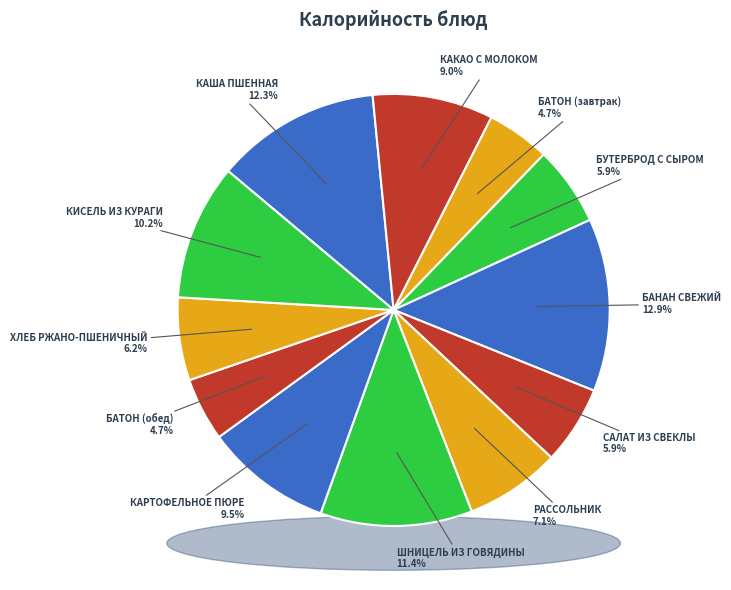

Rank the categories by value from highest to lowest.

БАНАН СВЕЖИЙ, КАША ПШЕННАЯ, ШНИЦЕЛЬ ИЗ ГОВЯДИНЫ, КИСЕЛЬ ИЗ КУРАГИ, КАРТОФЕЛЬНОЕ ПЮРЕ, КАКАО С МОЛОКОМ, РАССОЛЬНИК, ХЛЕБ РЖАНО-ПШЕНИЧНЫЙ, БУТЕРБРОД С СЫРОМ, САЛАТ ИЗ СВЕКЛЫ, БАТОН (завтрак), БАТОН (обед)